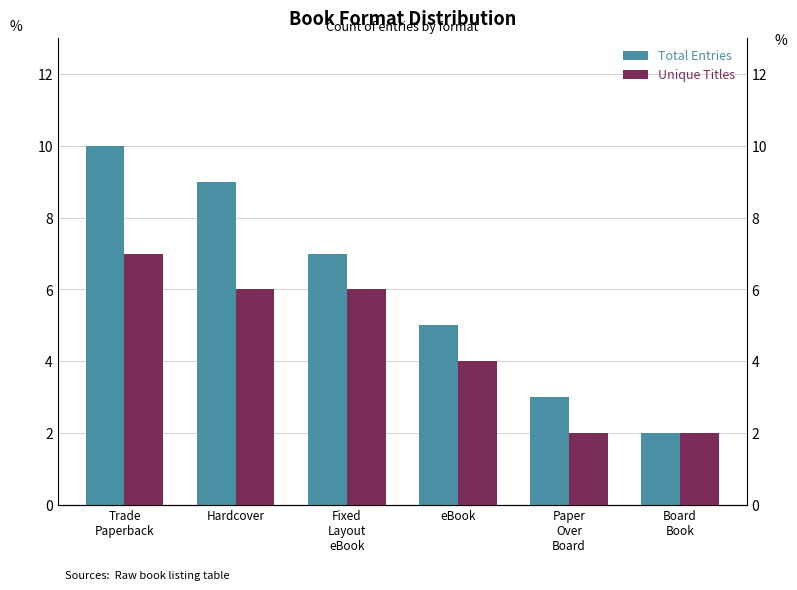

At Trade
Paperback, list the series in order from largest to smallest.

Total Entries, Unique Titles